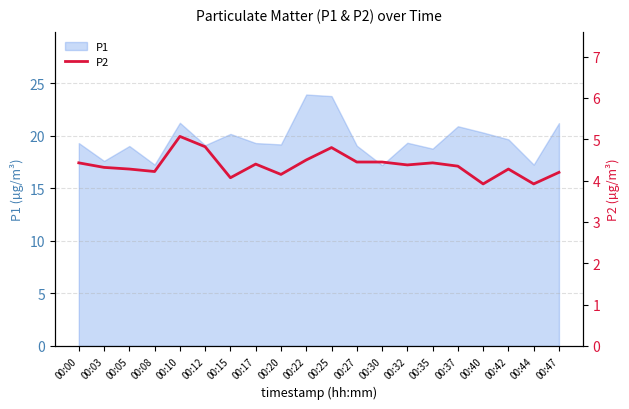

The value of P1 at 00:05 is 29.2. True or false?

False